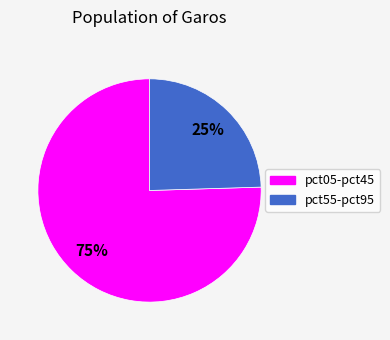

Between pct05-pct45 and pct55-pct95, which is larger?

pct05-pct45